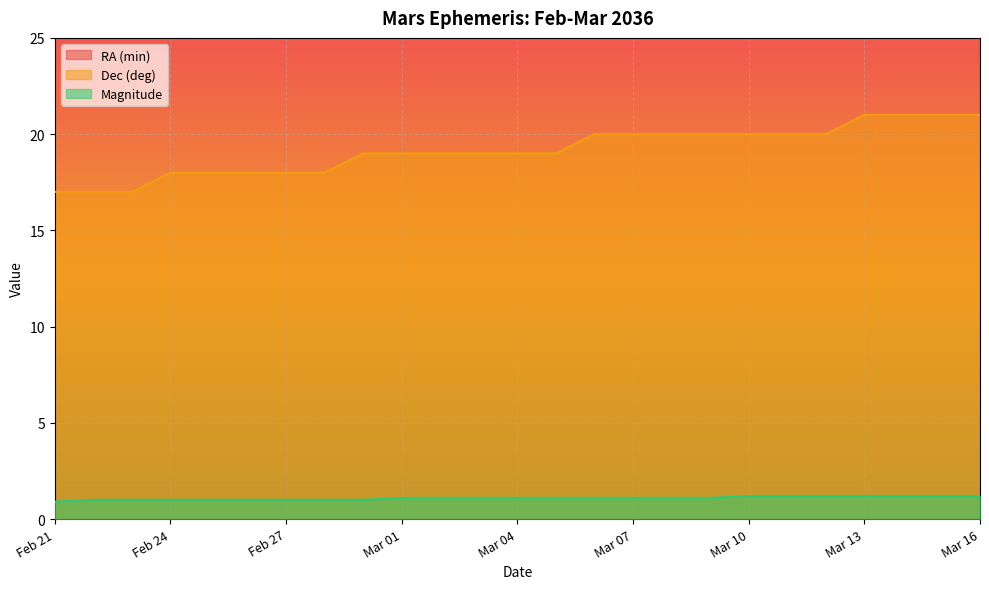

What is the difference between the second highest and minimum values in the RA (min) series?

59.0